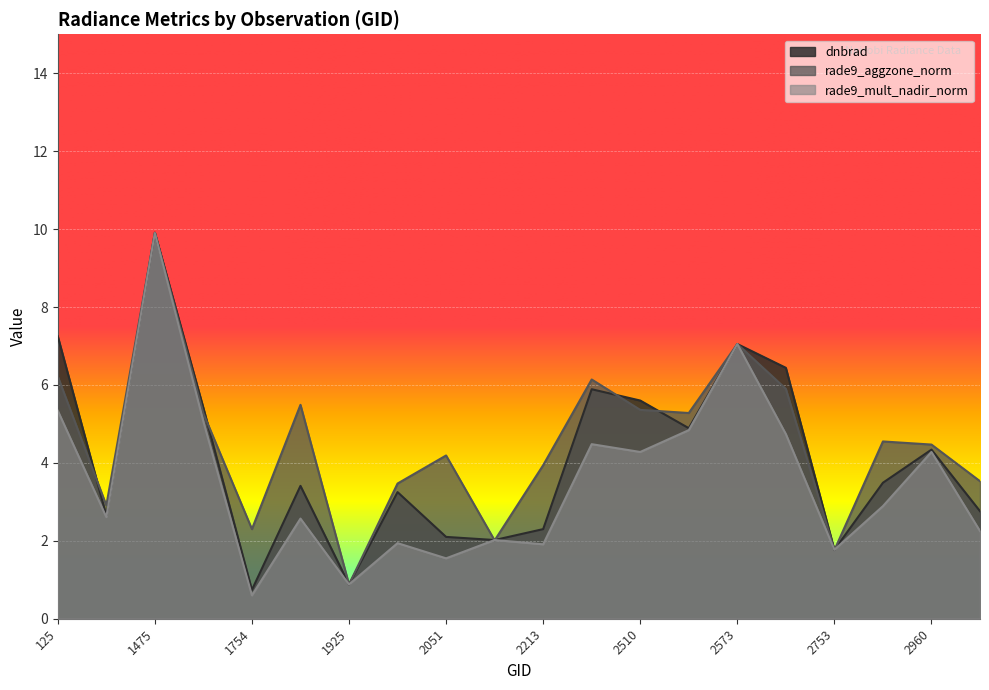

Which has a higher value, 2753 or 2834?

2834